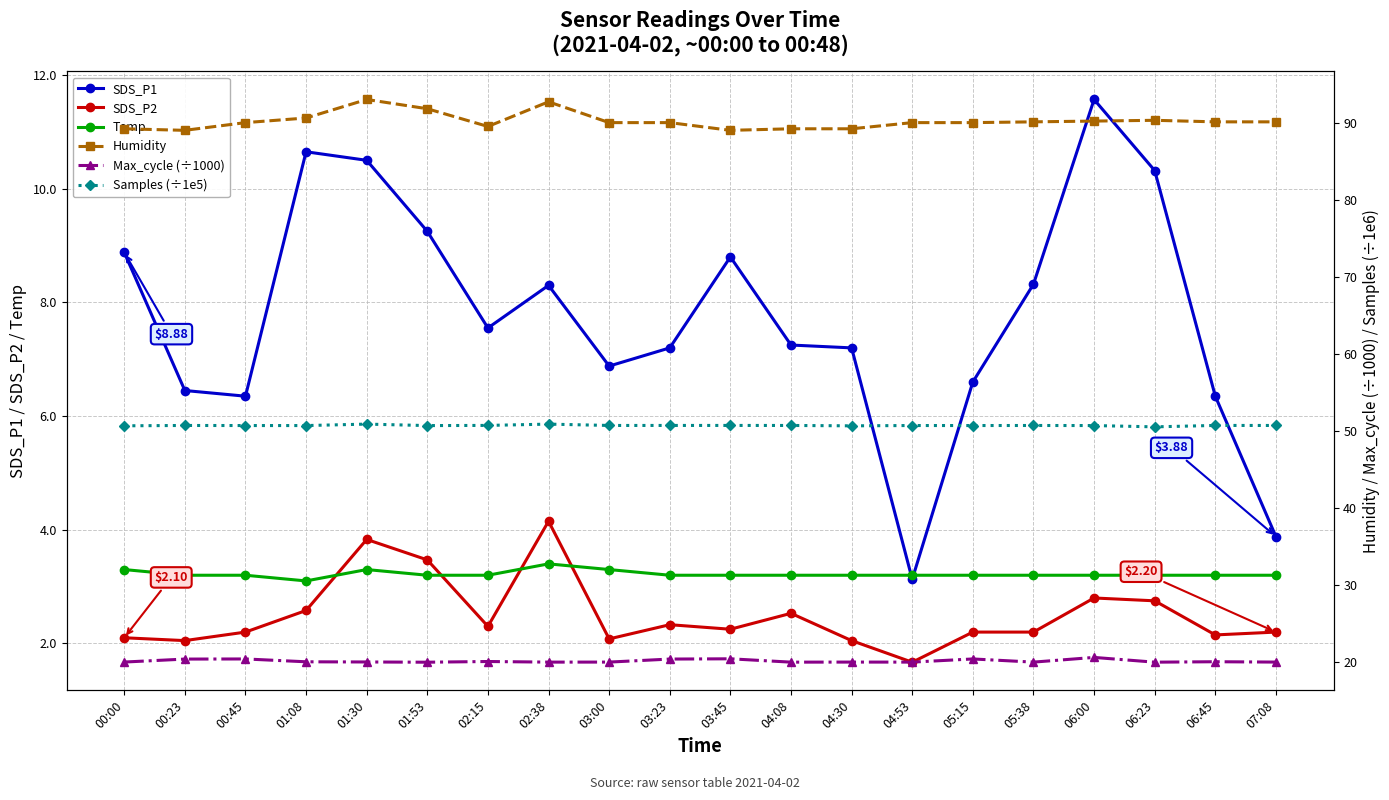

What are all the series names shown in the legend?

SDS_P1, SDS_P2, Temp, Humidity, Max_cycle (÷1000), Samples (÷1e5)